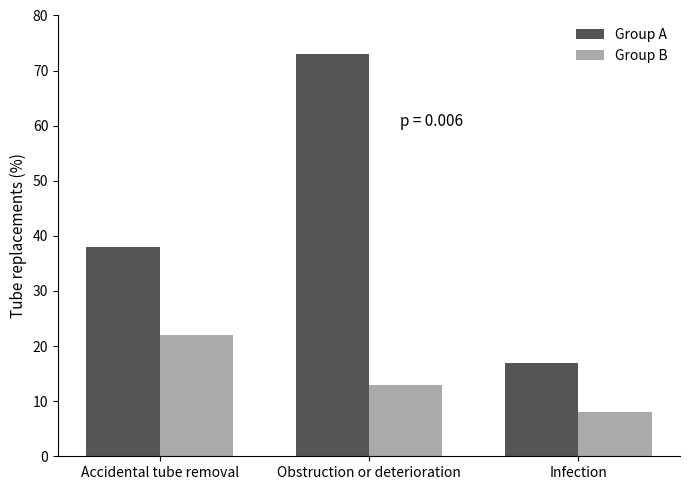

What is the sum of all Group A values?

128